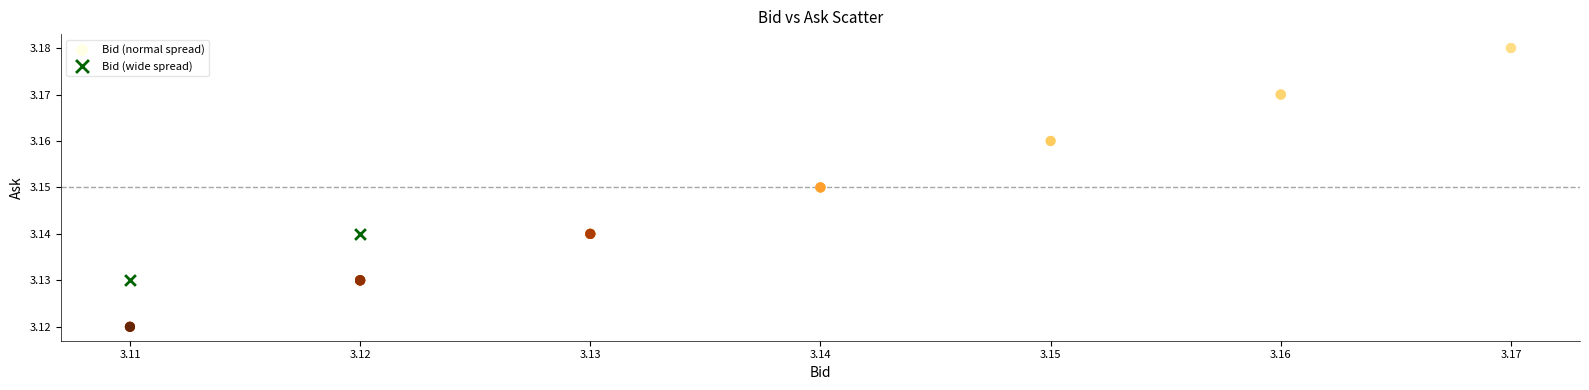

Which series has the largest Y range (max minus min)?

Bid (normal spread)